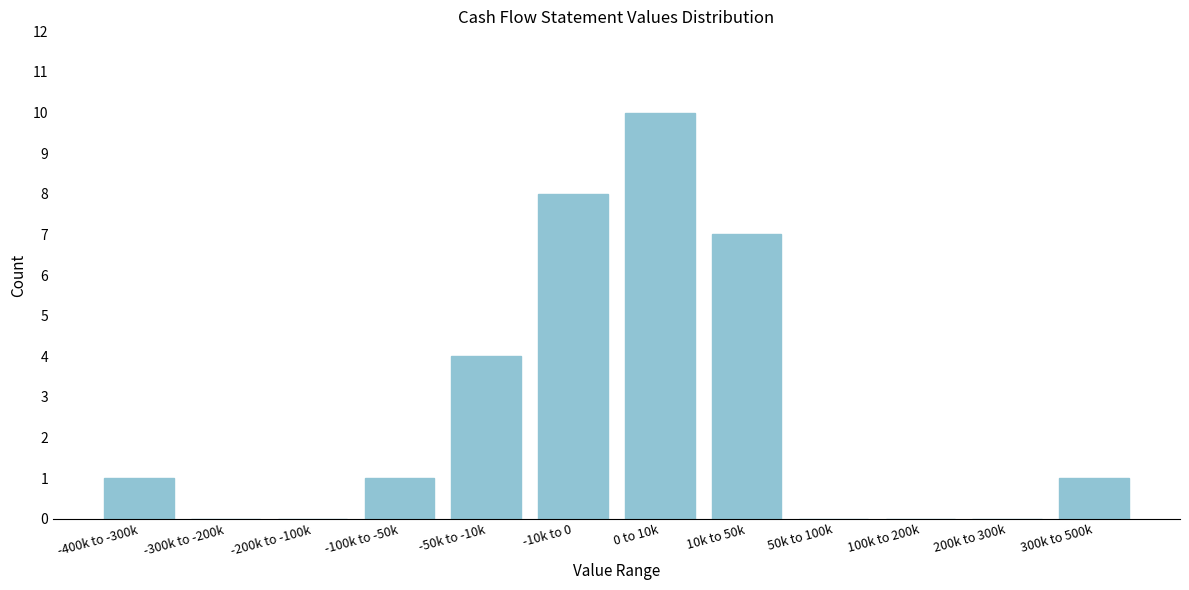

Reading left to right, transcribe all the data shown in this chart.

-400k to -300k=1	-300k to -200k=0	-200k to -100k=0	-100k to -50k=1	-50k to -10k=4	-10k to 0=8	0 to 10k=10	10k to 50k=7	50k to 100k=0	100k to 200k=0	200k to 300k=0	300k to 500k=1